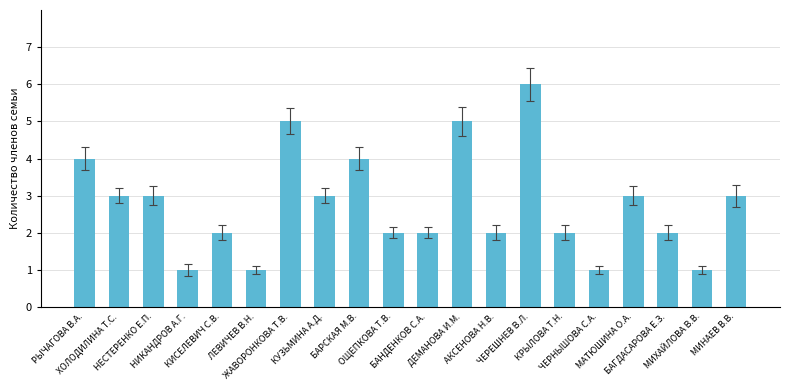

Reading left to right, list all the values displayed in this chart.

4	3	3	1	2	1	5	3	4	2	2	5	2	6	2	1	3	2	1	3